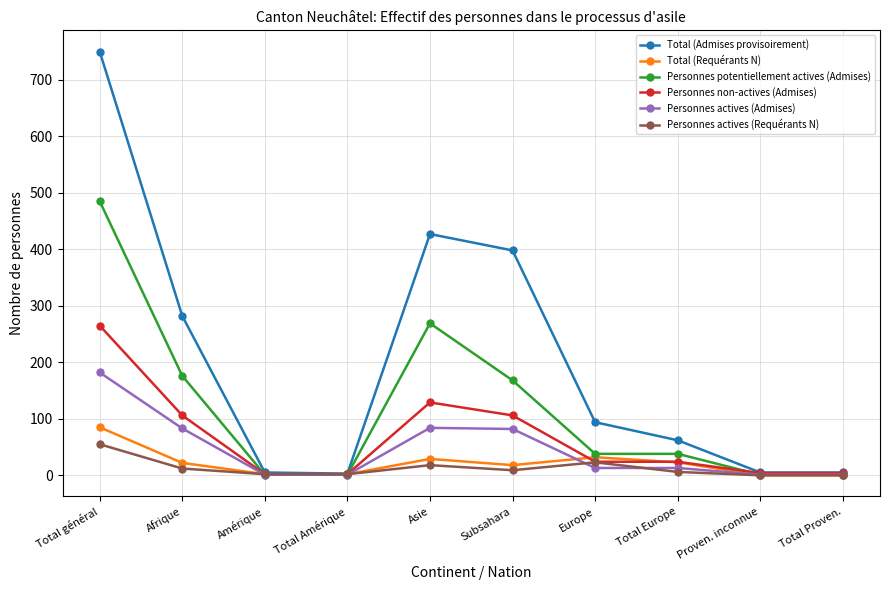

What is the label of the 5th point from the left?

Asie